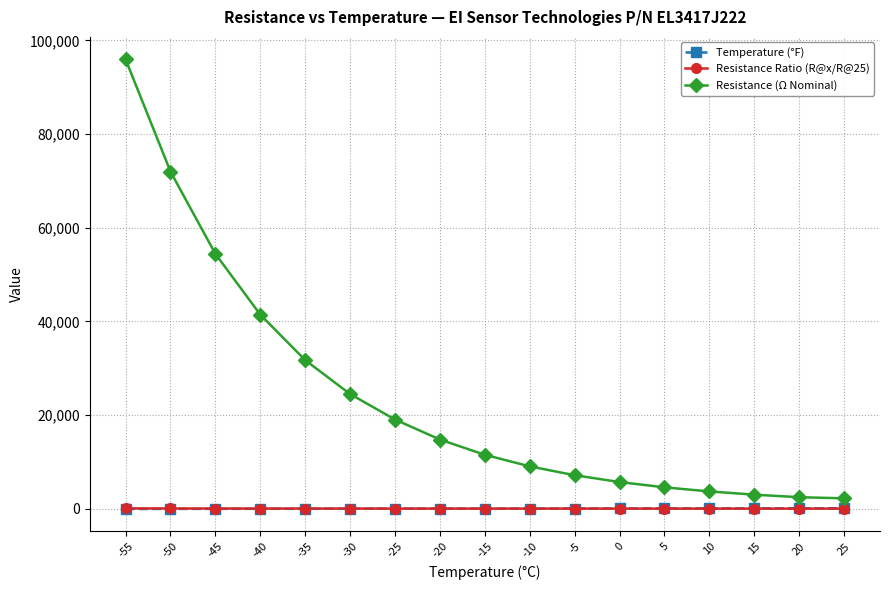

What is the value of the Resistance Ratio (R@x/R@25) point at the 16th from the left?

1.1